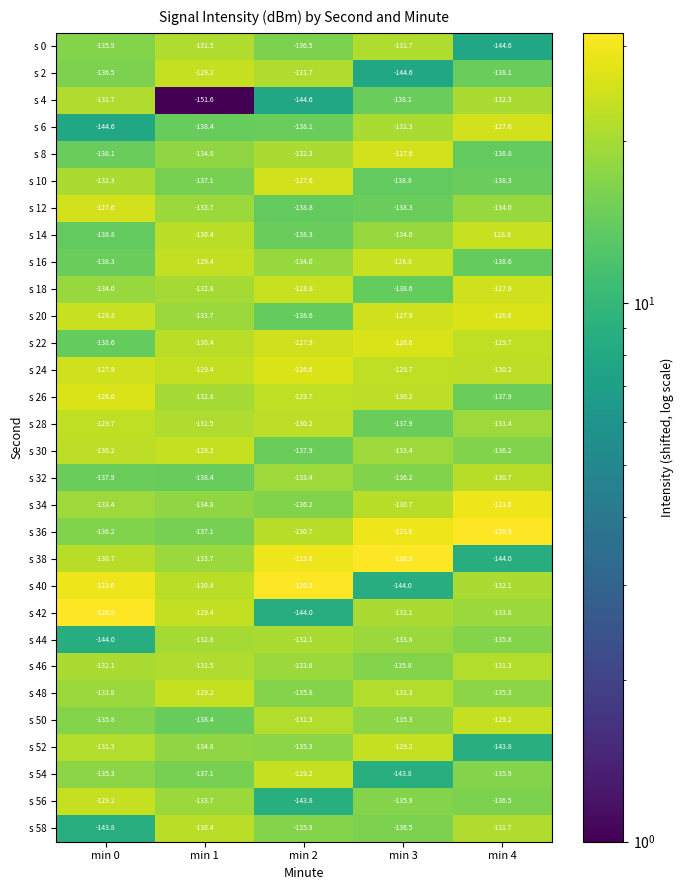

The value of s 34 at min 0 is -49.3. True or false?

False